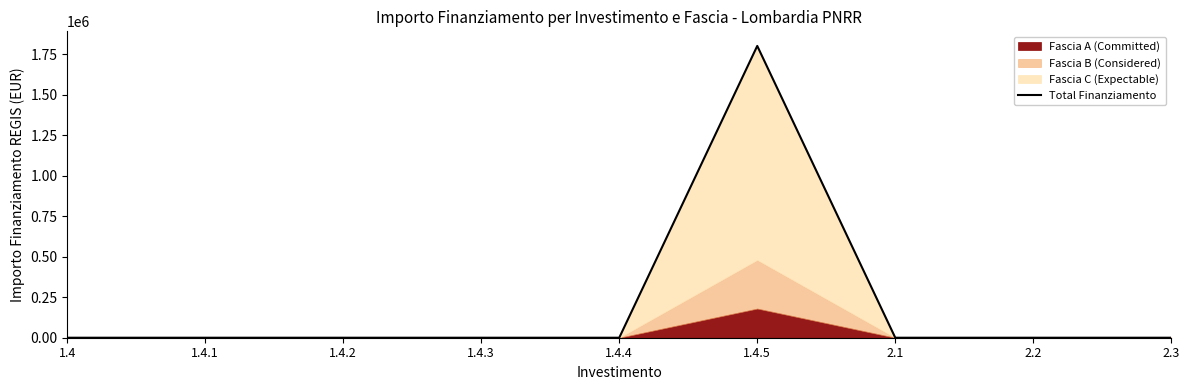

Count the number of values greater than 0.

1